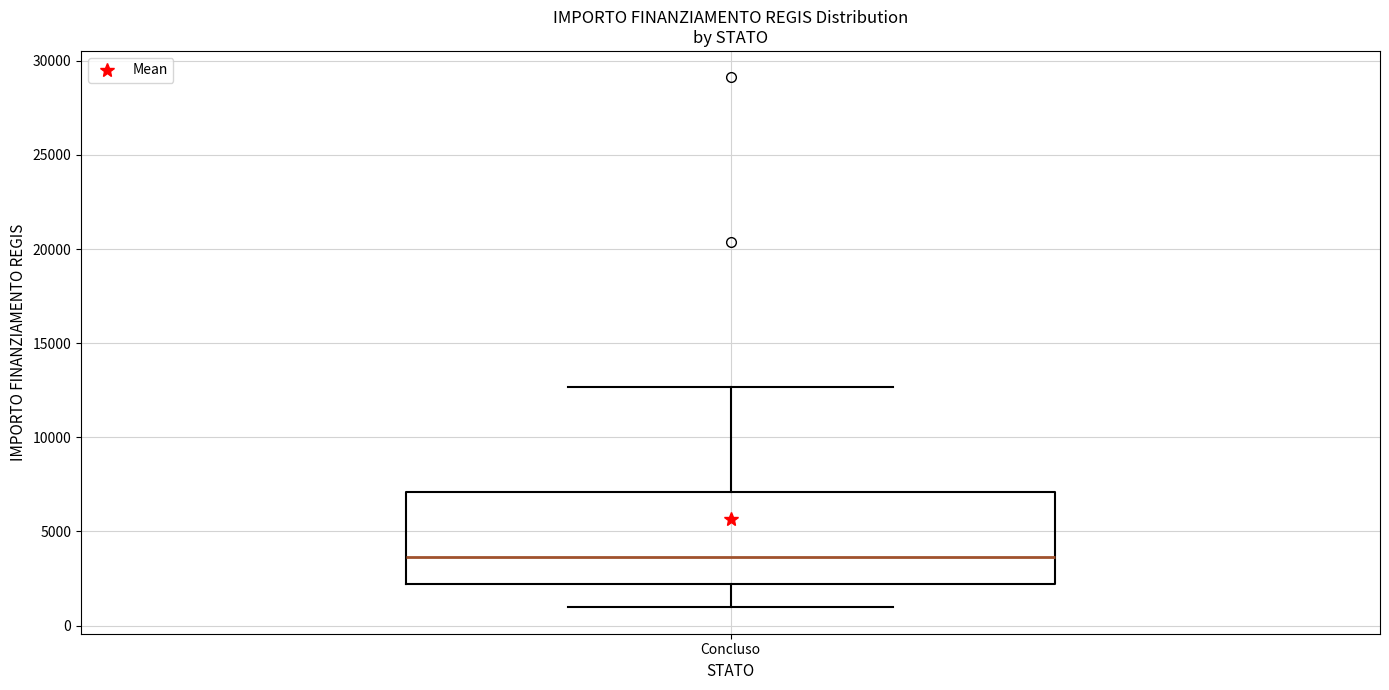

Transcribe this box plot: give where the median line is, the range the box spans, and where the two whiskers end, as read against the y-axis. The values are not printed on the chart, so give them approximately, as read against the axis.

median 3500, box 2000 to 7000, whiskers 1000 to 12500